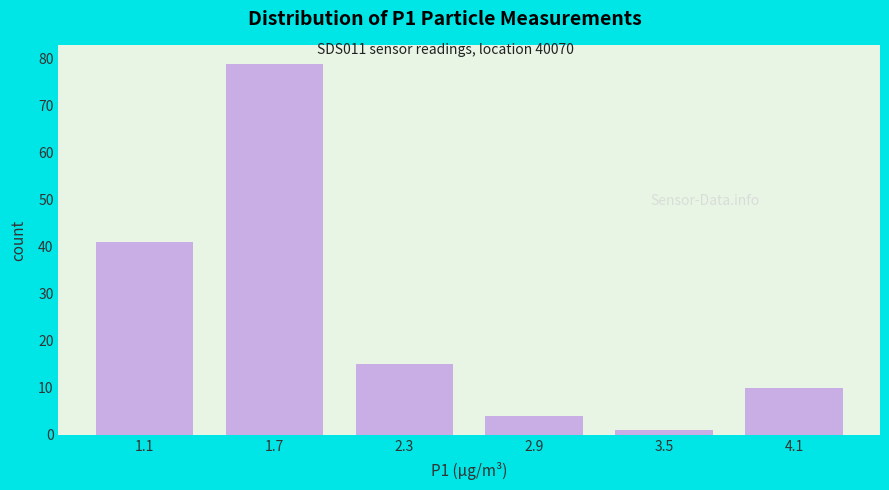

How tall is the bar that spans 1.4 to 2.0 on the x-axis? Neither the bar edges nor the heights are printed on the chart, so give them approximately, as read against the axes.

79